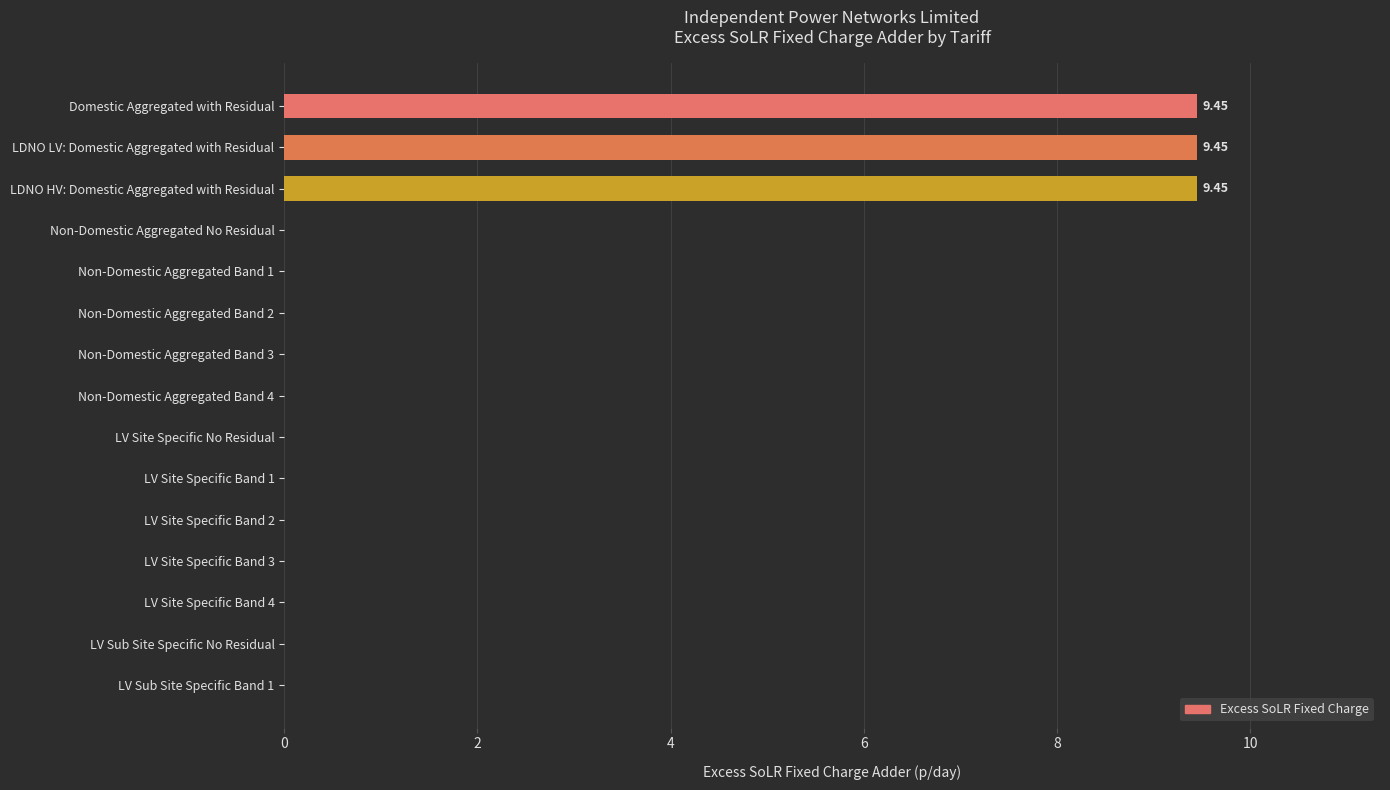

What is the sum of the values at LV Sub Site Specific Band 1 and Domestic Aggregated with Residual?

9.5